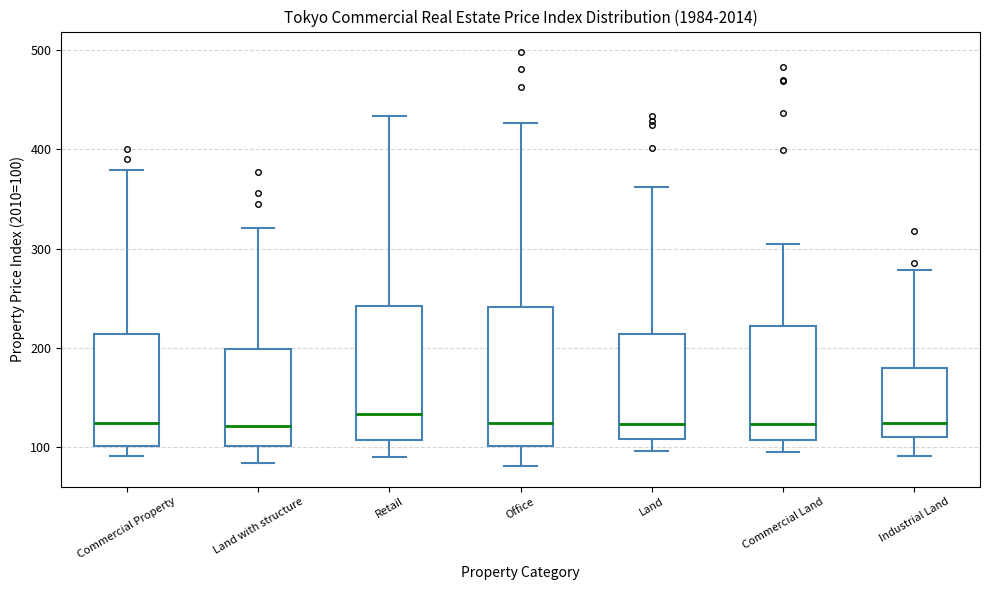

Reading left to right, transcribe this box plot: for each box, give where its median line is, the range the box spans, and where its two whiskers end, as read against the y-axis. The values are not printed on the chart, so give them approximately, as read against the axis.

Commercial Property: median 120, box 100 to 210, whiskers 90 to 380
Land with structure: median 120, box 100 to 200, whiskers 80 to 320
Retail: median 130, box 110 to 240, whiskers 90 to 430
Office: median 120, box 100 to 240, whiskers 80 to 430
Land: median 120, box 110 to 210, whiskers 100 to 360
Commercial Land: median 120, box 110 to 220, whiskers 100 to 310
Industrial Land: median 120, box 110 to 180, whiskers 90 to 280